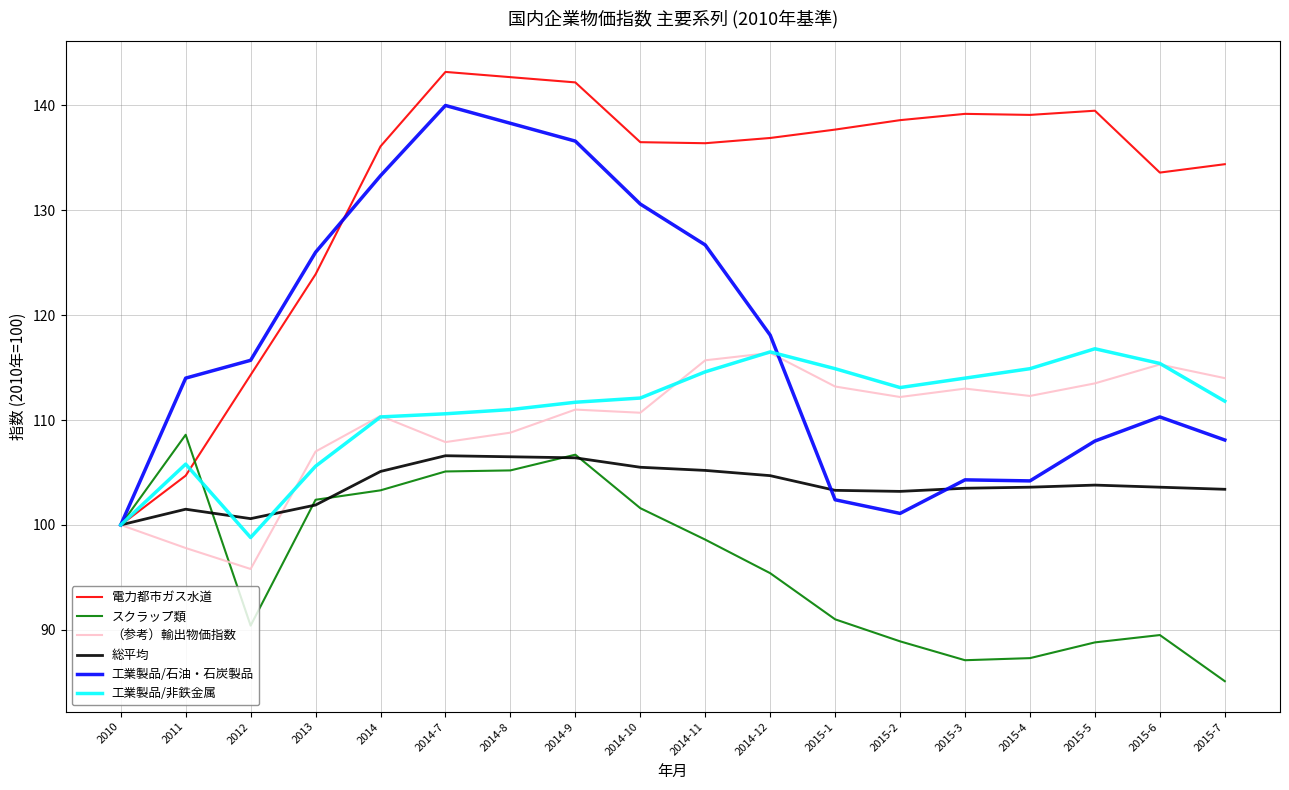

Does the chart display data point markers on the line(s)?

No